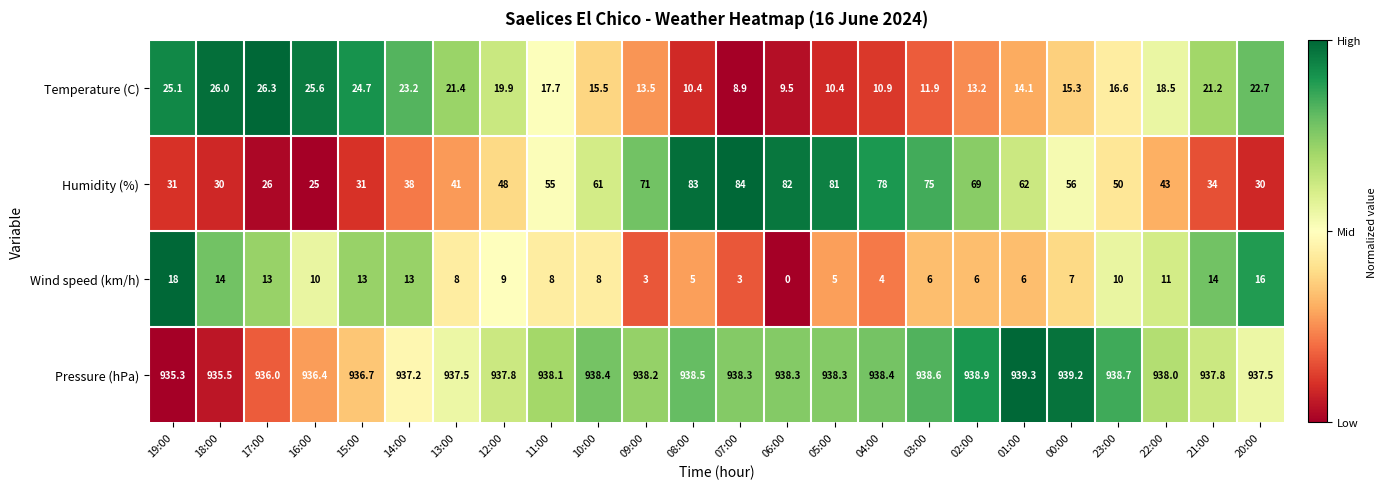

What is the total value across all series at 12:00?

1014.7